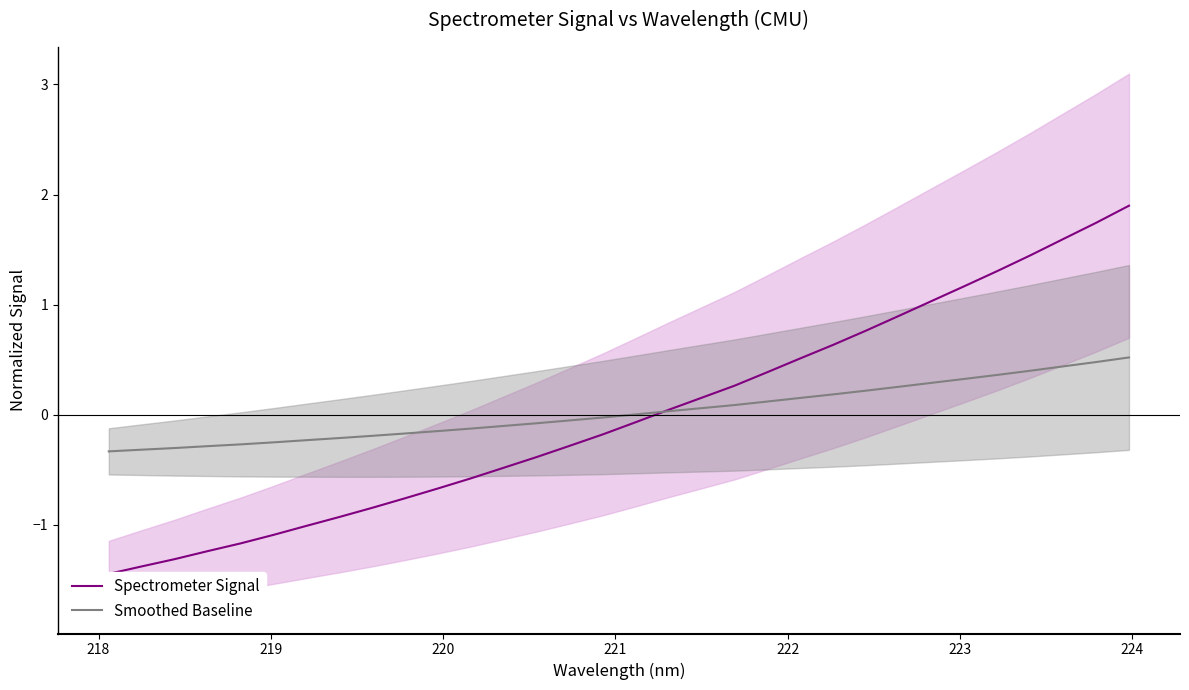

What is the difference between the maximum and second lowest values in the Spectrometer Signal series?

3.3